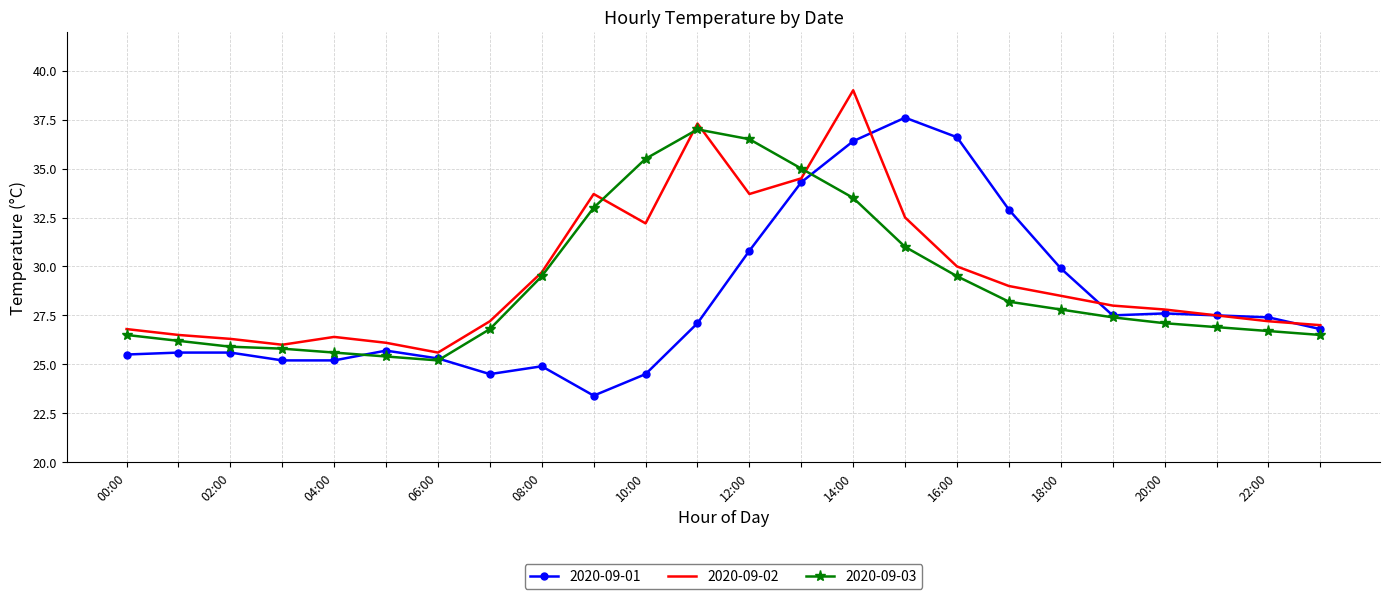

What is the average value of the 2020-09-03 series?

29.1